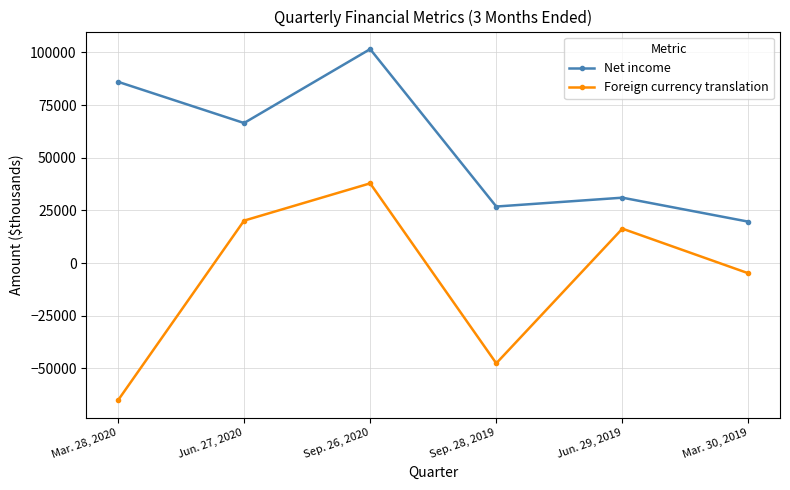

How many values in the Foreign currency translation series are below 16326?

3